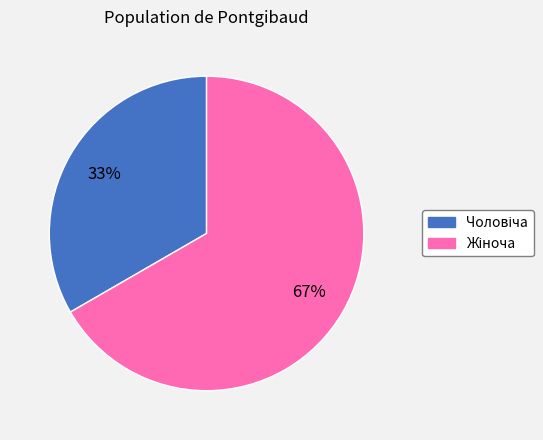

To the nearest percent, what is the average slice percentage?

50%